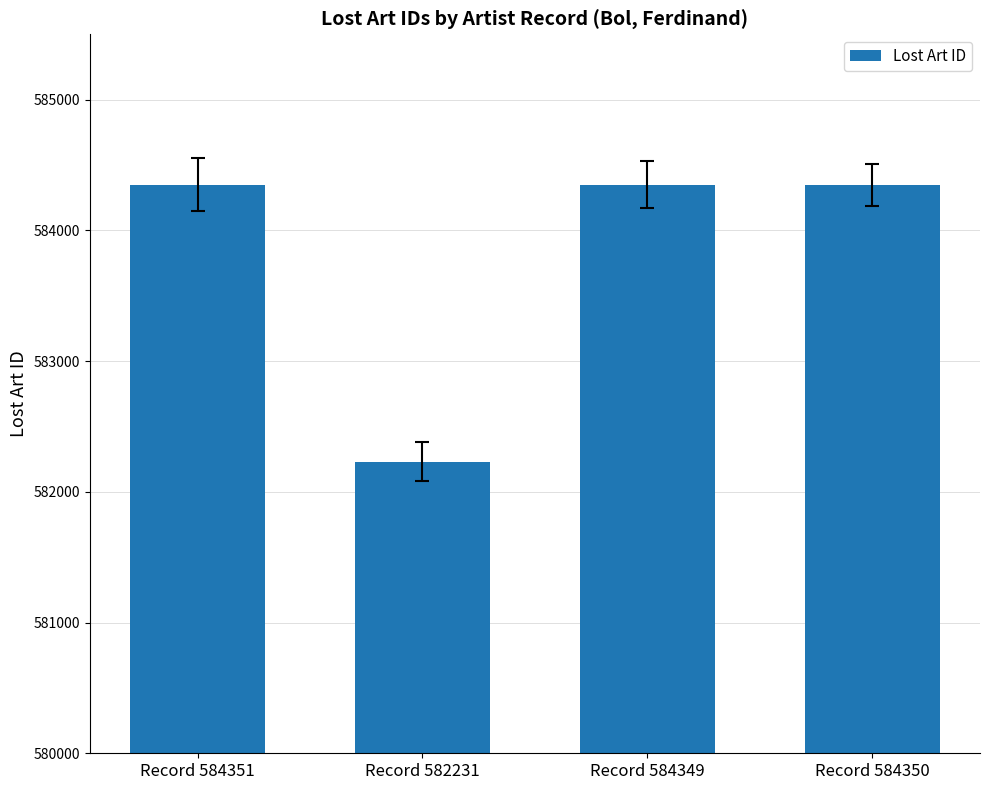

What is the value of the 2nd bar from the left?

582231